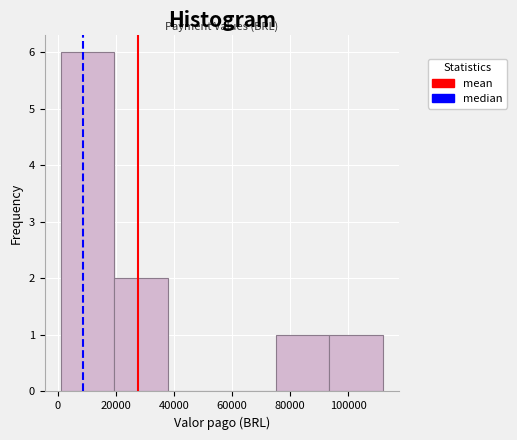

Reading left to right, list every bar in this chart as the range it spans on the x-axis followed by its height. Neither the bar edges nor the heights are printed on the chart, so give them approximately, as read against the axes.

0 to 20000: 6
20000 to 38000: 2
38000 to 56000: 0
56000 to 74000: 0
74000 to 94000: 1
94000 to 112000: 1